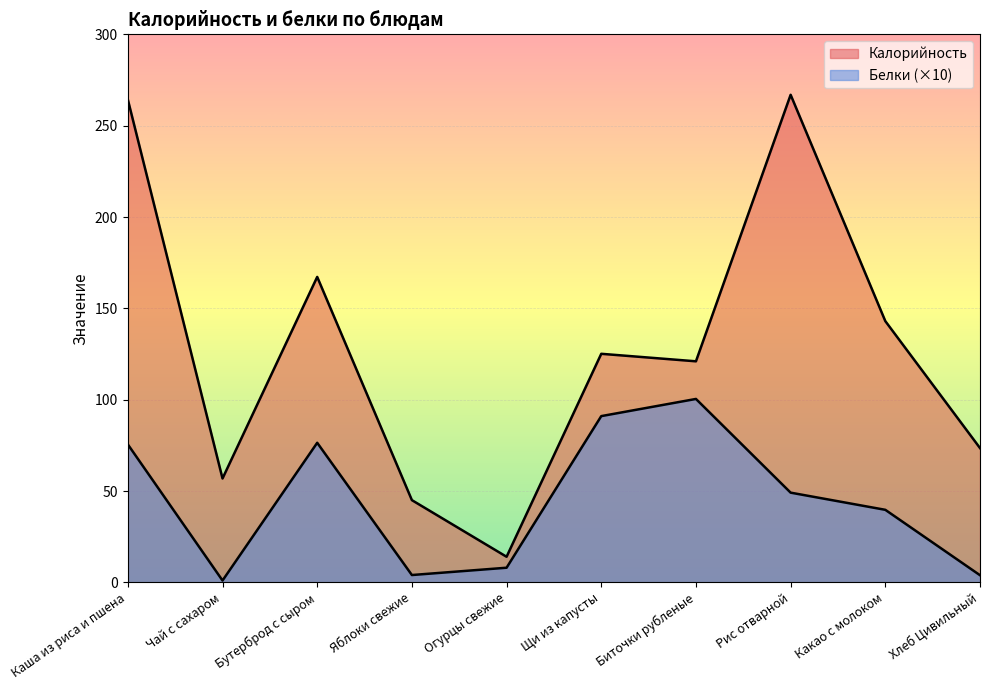

Which series has the largest total across all categories?

Калорийность